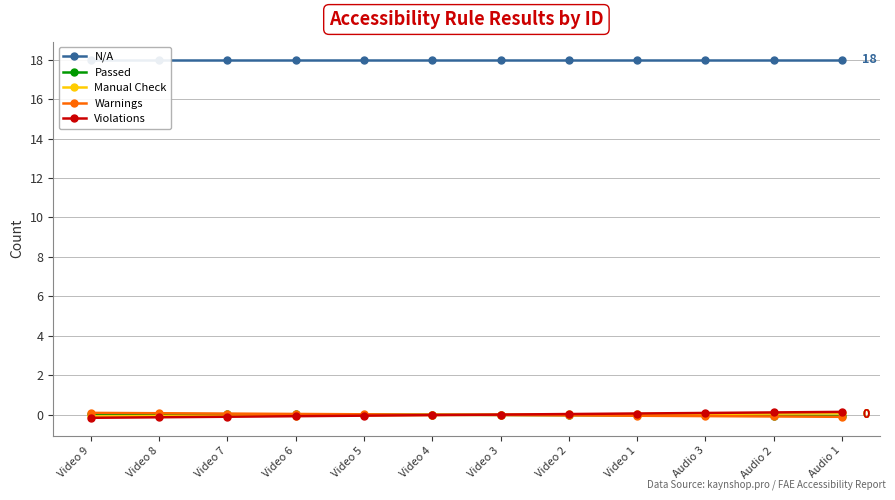

Is the value of Passed at Video 2 greater than the value of N/A at Video 1?

No